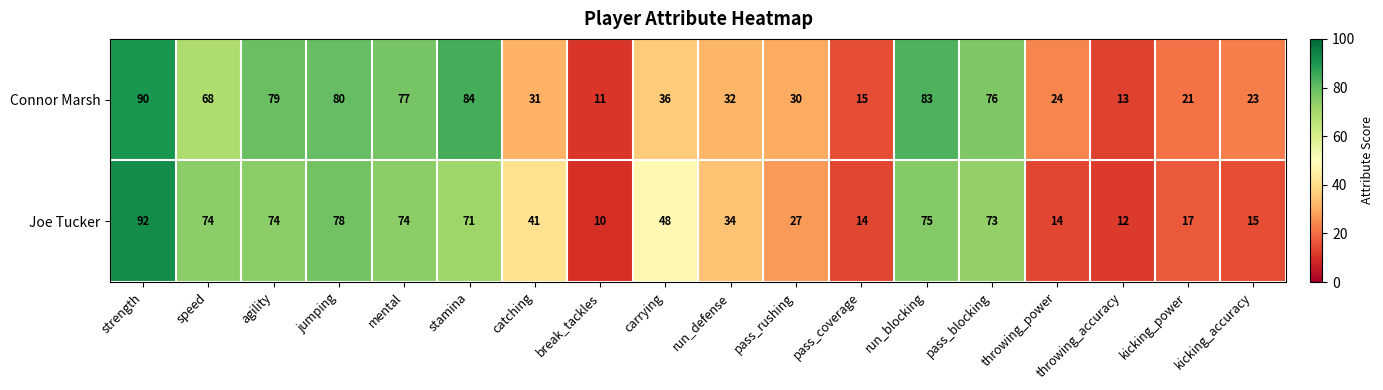

Between strength and stamina, which series saw the biggest shift?

Joe Tucker